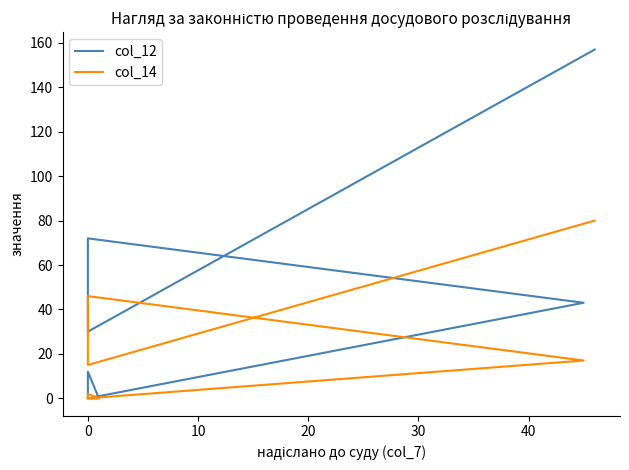

Between 30 and 11, which series saw the biggest shift?

col_12